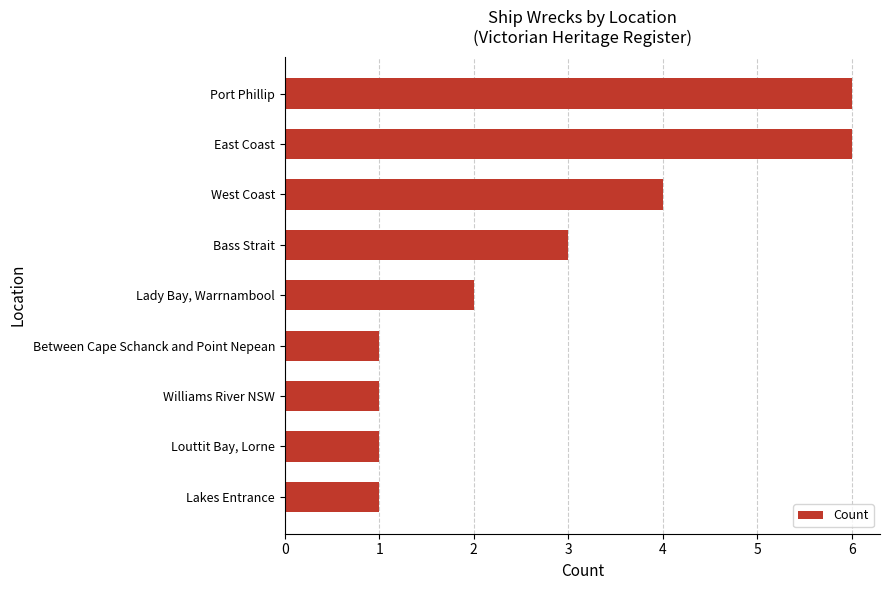

Reading top to bottom, what are all the values shown in this chart?

Port Phillip=6	East Coast=6	West Coast=4	Bass Strait=3	Lady Bay, Warrnambool=2	Between Cape Schanck and Point Nepean=1	Williams River NSW=1	Louttit Bay, Lorne=1	Lakes Entrance=1